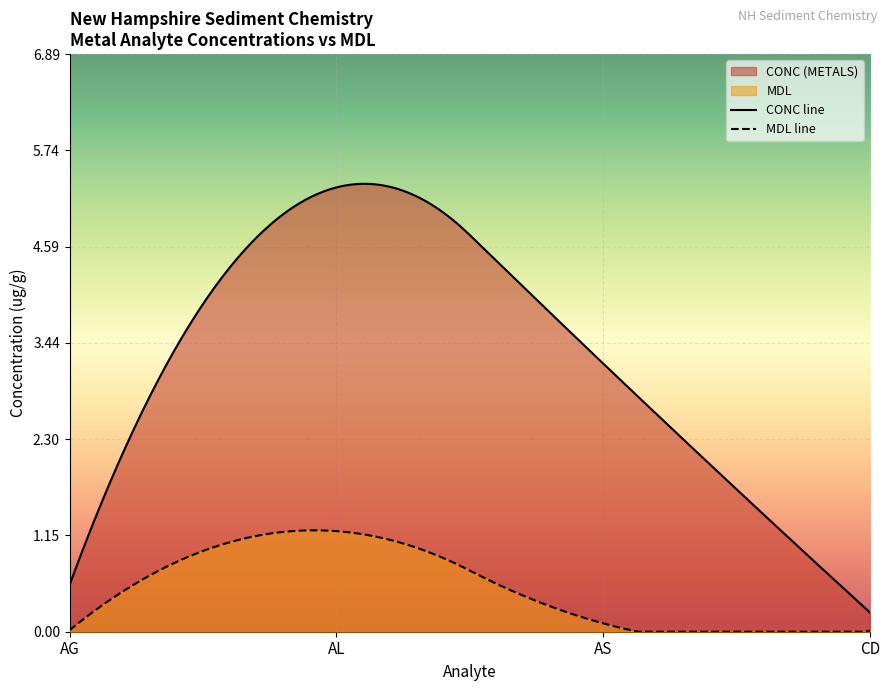

True or false: PEST and PAHs cross at least once.

False